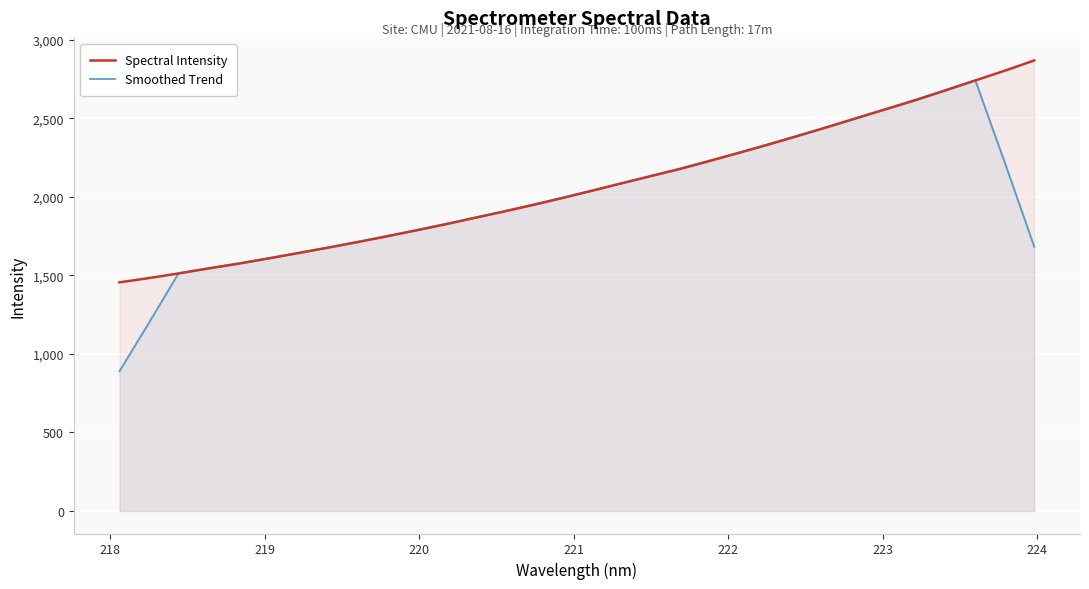

List the series in order of their overall mean, lowest first.

Smoothed Trend, Spectral Intensity